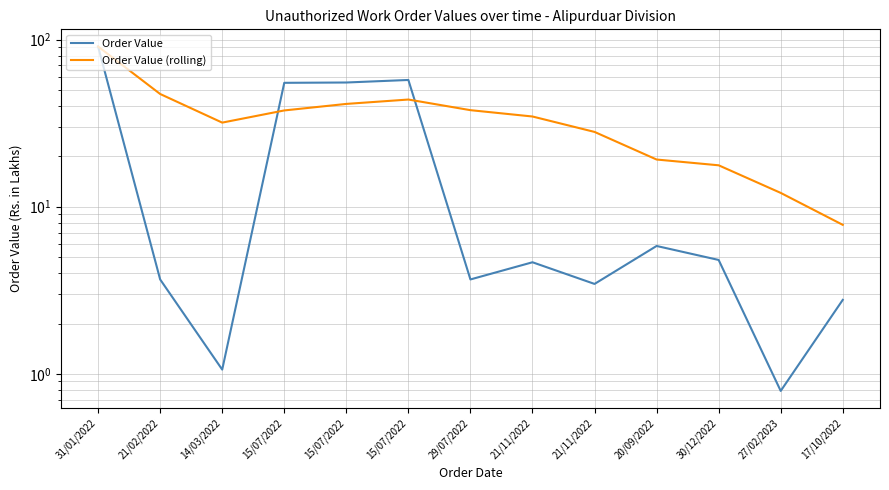

At which category does Order Value (rolling) reach its first local valley?

14/03/2022